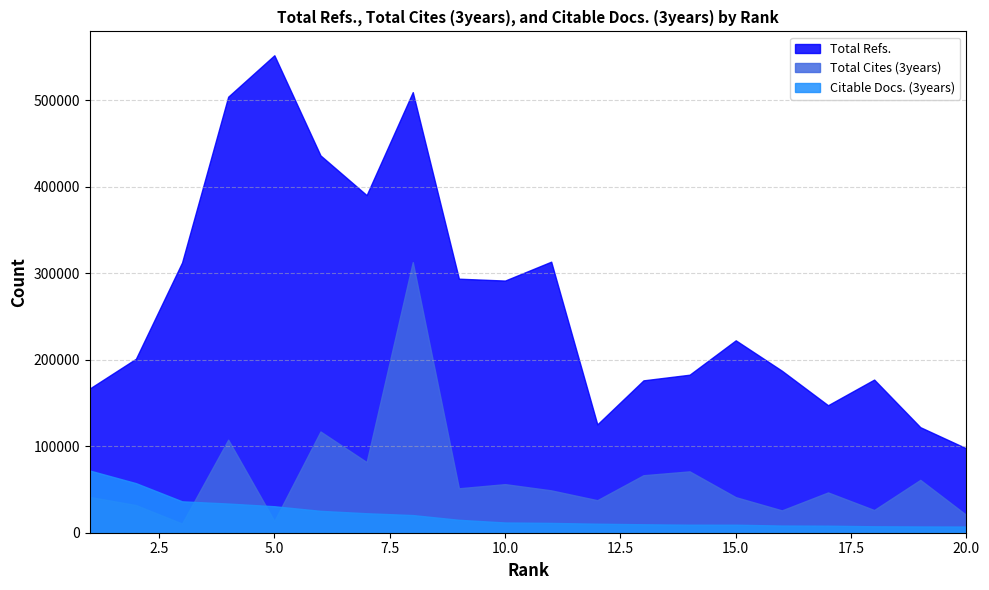

True or false: Total Refs. has a value of 551756 at 5.

True